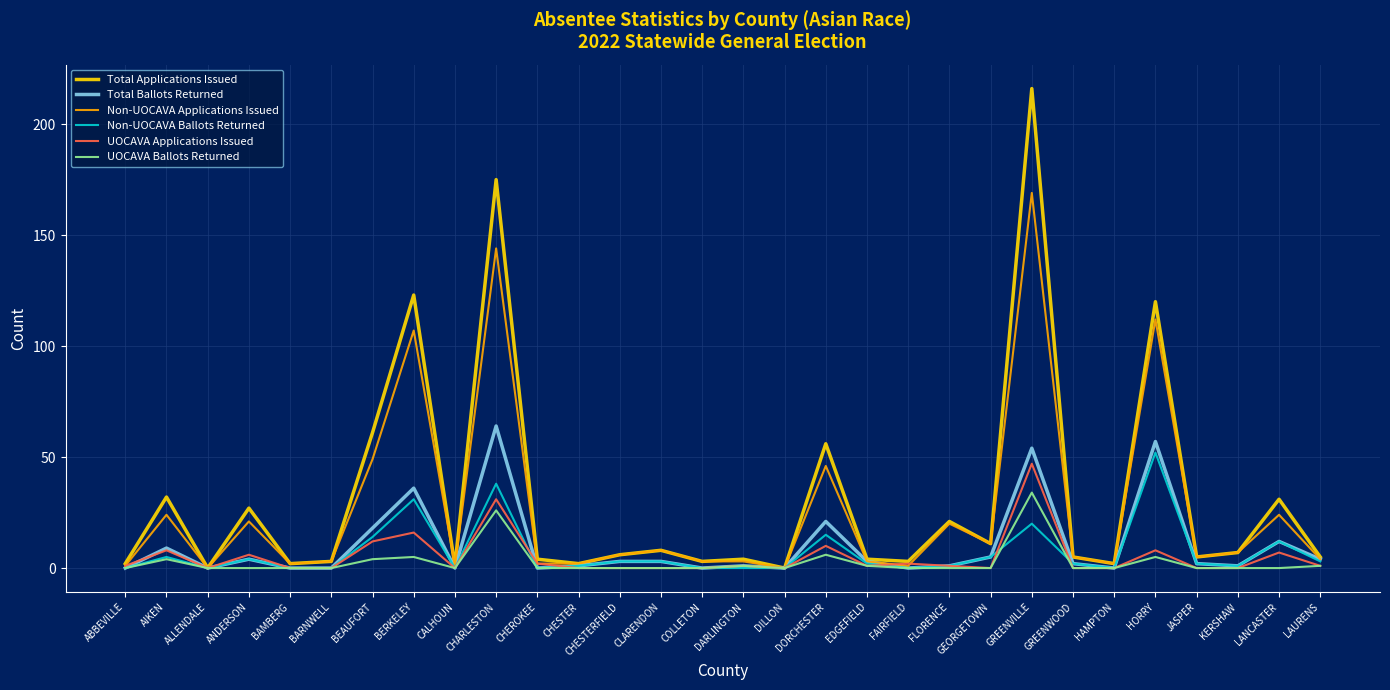

What is the difference between the maximum and minimum values in the Total Applications Issued series?

216